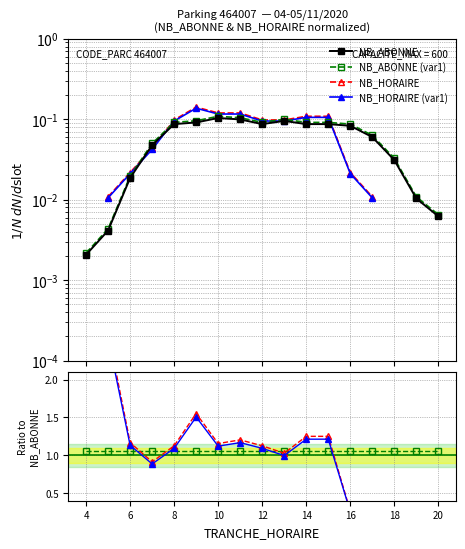

How many values in NB_HORAIRE (var1) are above zero?

13